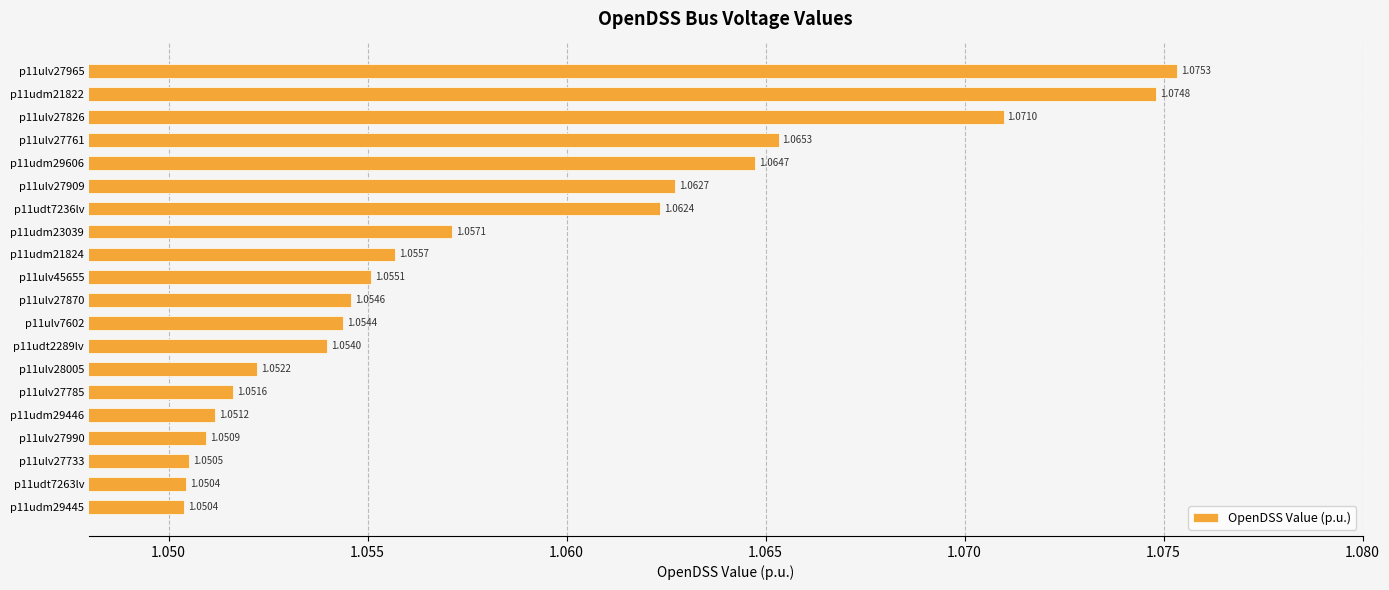

Which category has the highest value across all series?

p11ulv27965